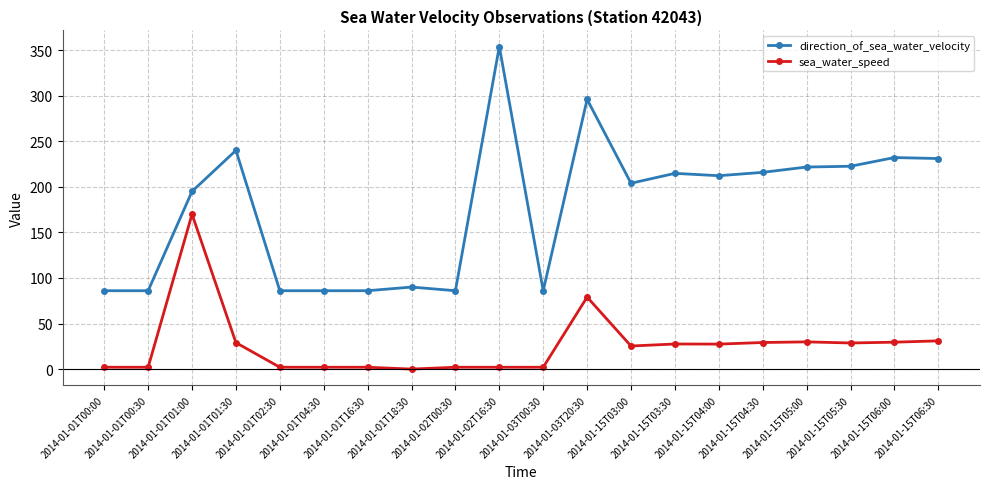

At 2014-01-15T03:00, list the series in order from smallest to largest.

sea_water_speed, direction_of_sea_water_velocity